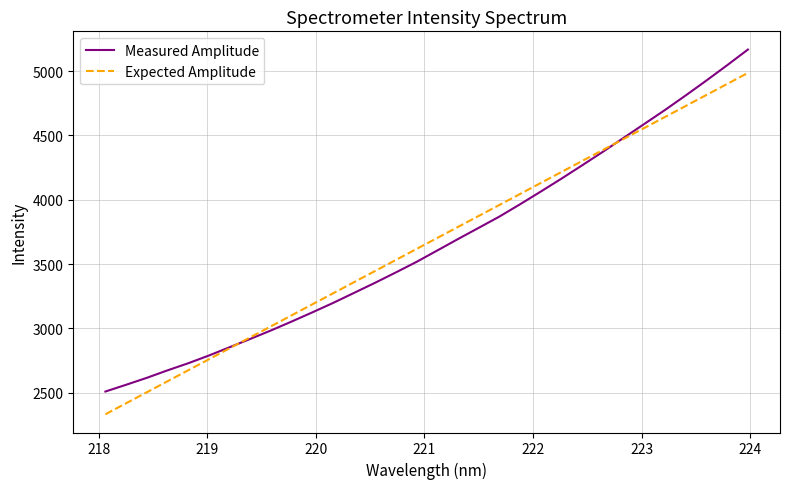

List the series in order of their peak value, highest first.

Measured Amplitude, Expected Amplitude